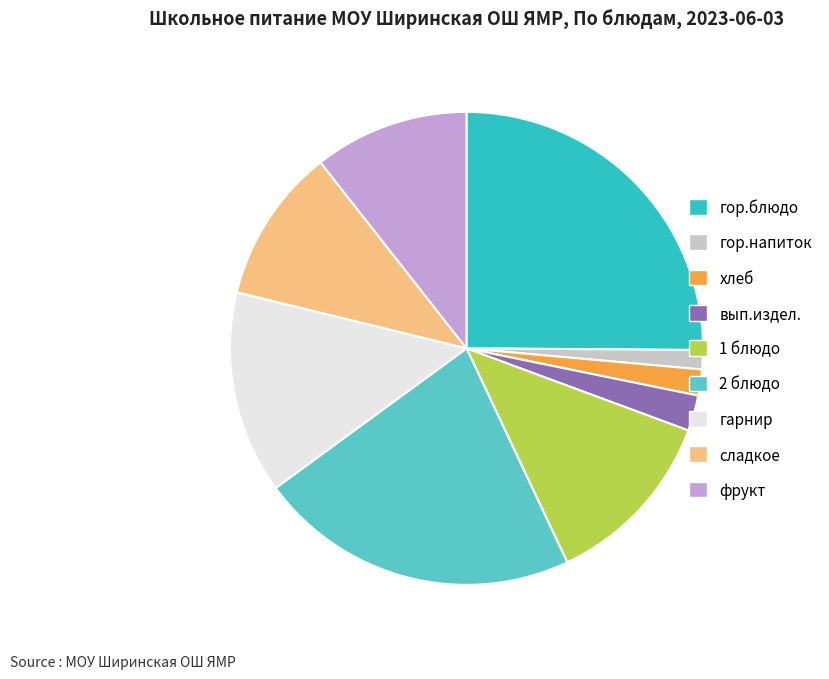

Combined, do гор.блюдо and гор.напиток account for over 50%?

No